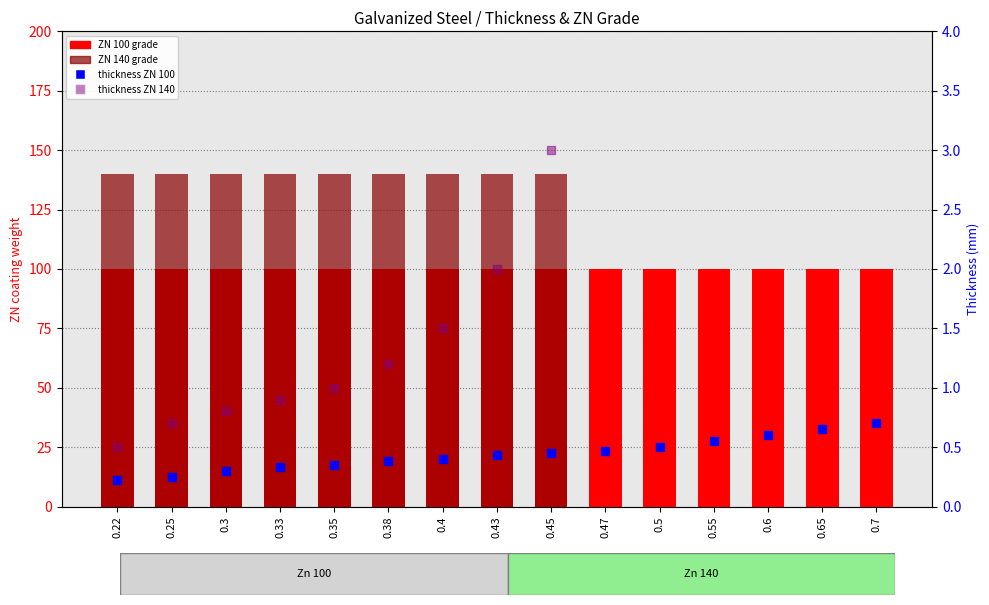

What is the change in value from 0.25 to 0.45?

+0.2